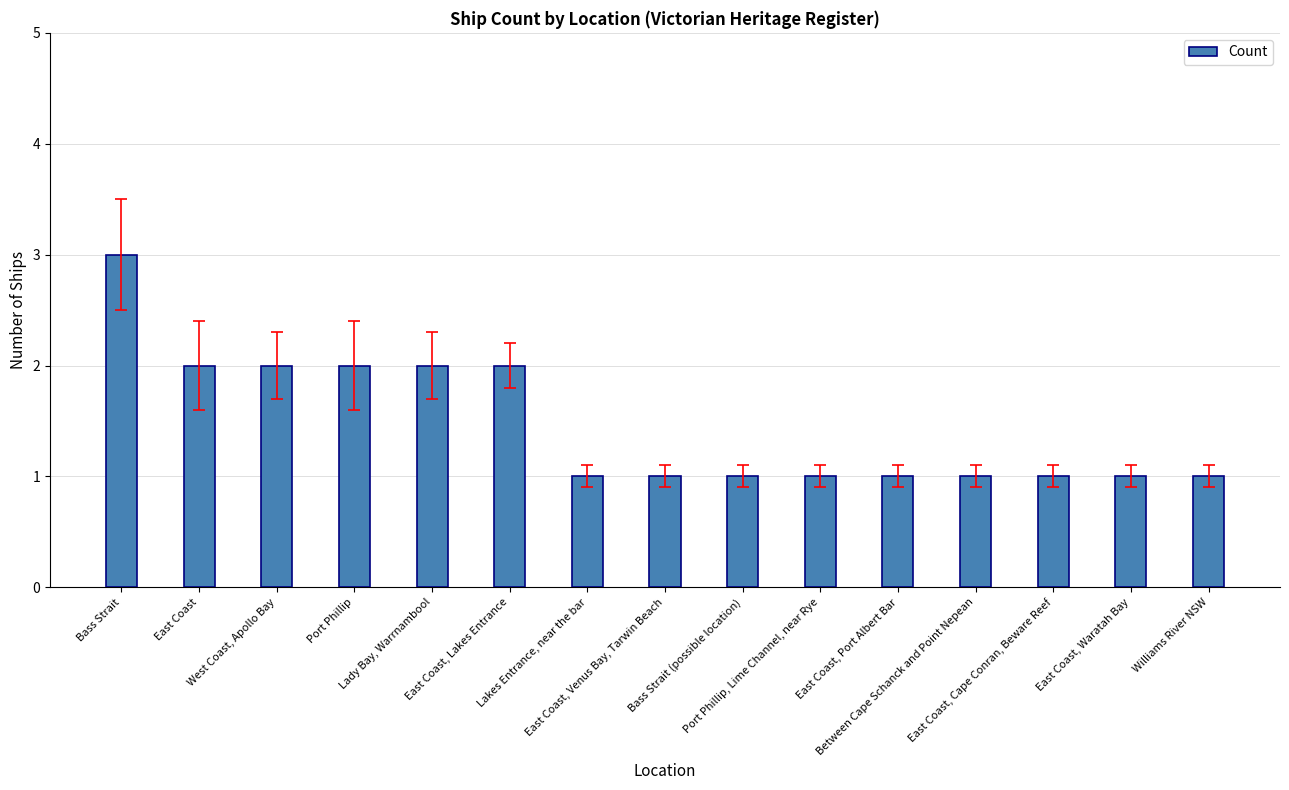

Reading left to right, list all the values displayed in this chart.

Bass Strait=3	East Coast=2	West Coast, Apollo Bay=2	Port Phillip=2	Lady Bay, Warrnambool=2	East Coast, Lakes Entrance=2	Lakes Entrance, near the bar=1	East Coast, Venus Bay, Tarwin Beach=1	Bass Strait (possible location)=1	Port Phillip, Lime Channel, near Rye=1	East Coast, Port Albert Bar=1	Between Cape Schanck and Point Nepean=1	East Coast, Cape Conran, Beware Reef=1	East Coast, Waratah Bay=1	Williams River NSW=1